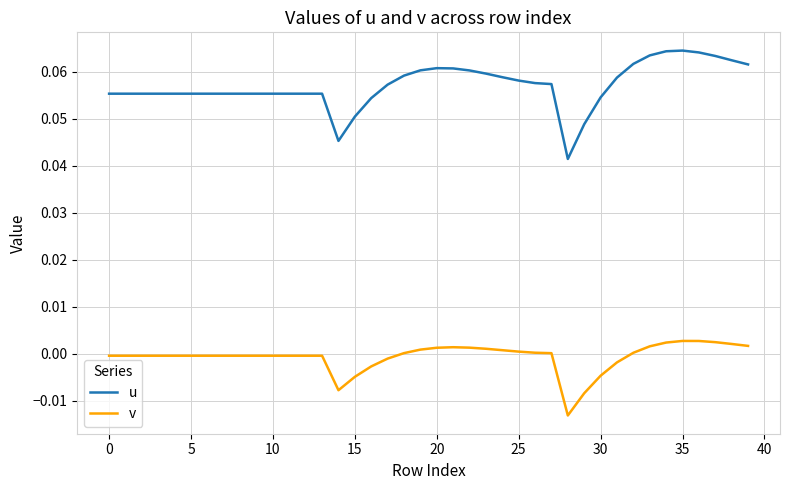

Which series has the largest total across all categories?

u